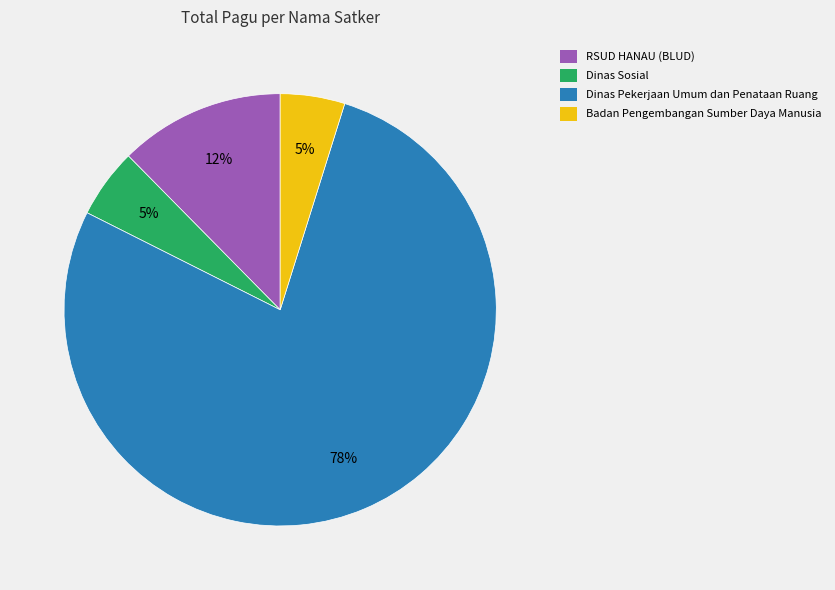

Is there any slice that represents more than half of the pie?

Yes